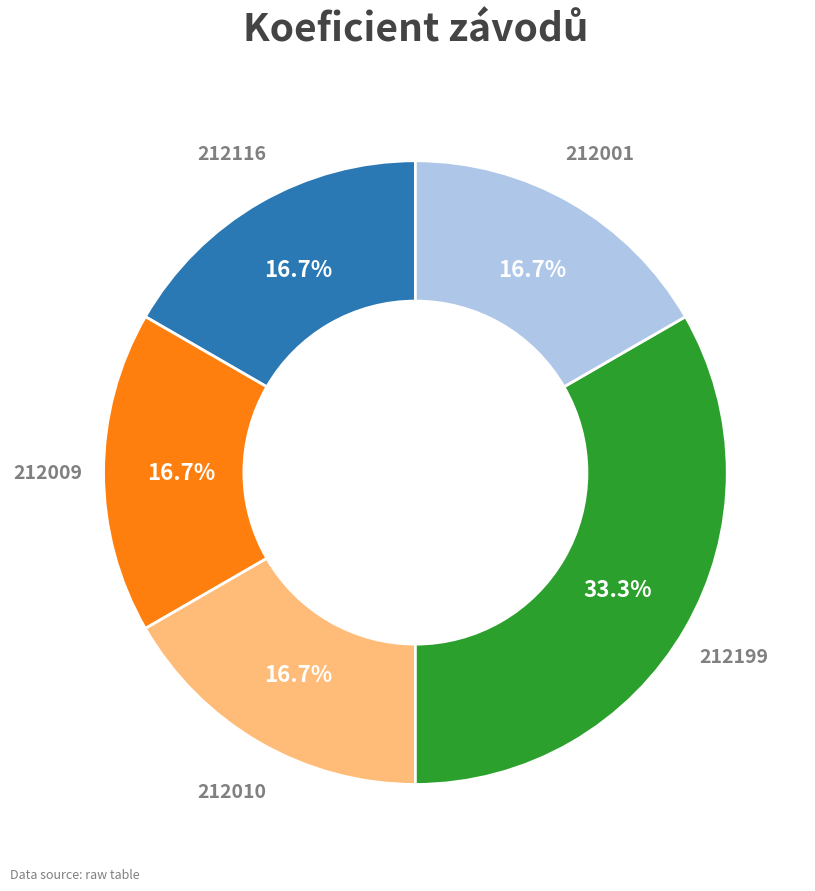

To the nearest percent, what is the average slice percentage?

20%